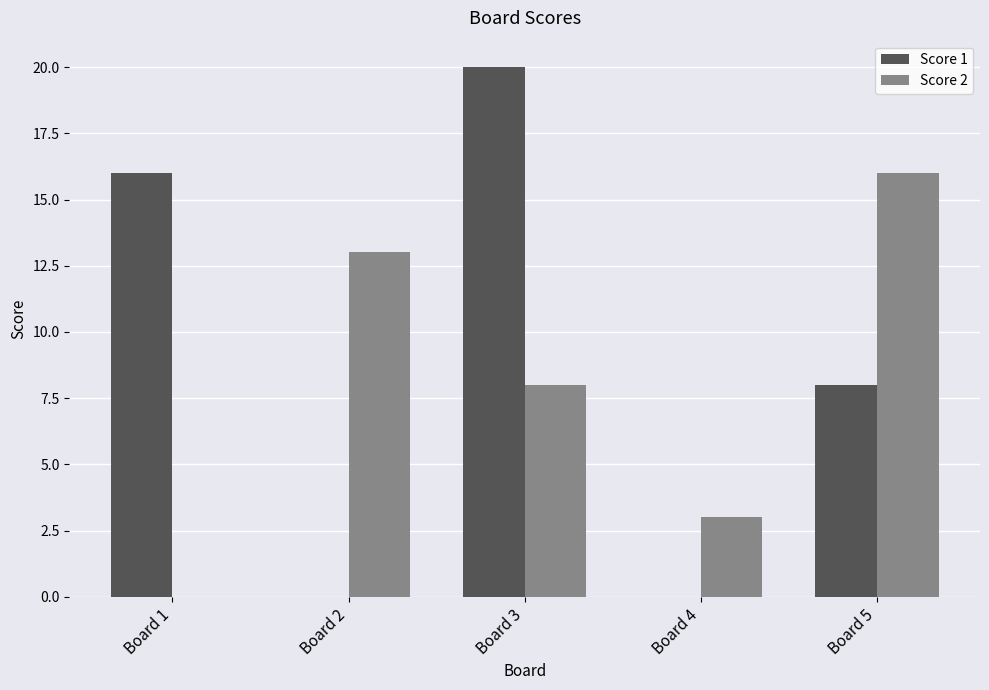

How many groups of bars are there?

5